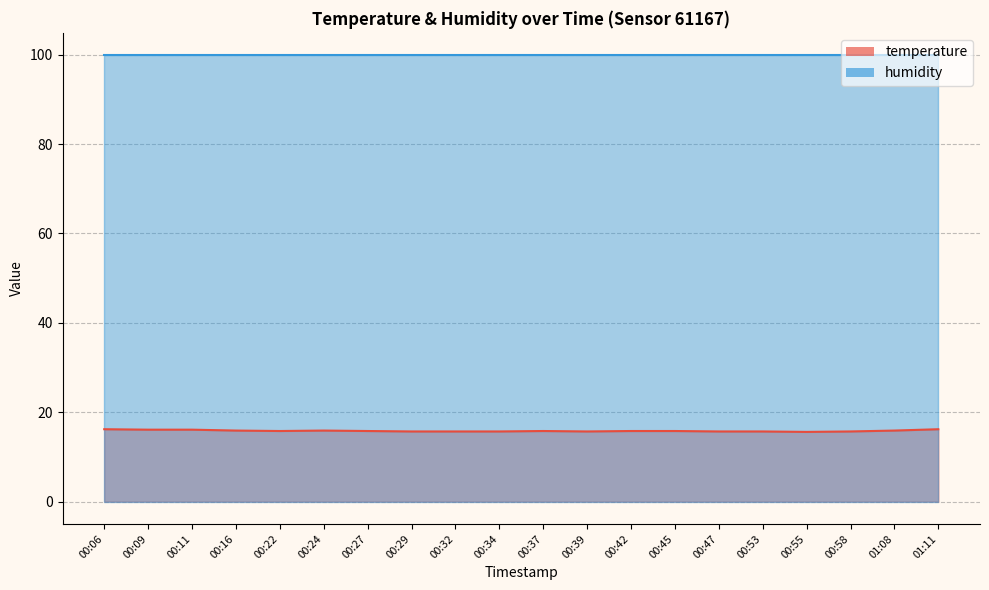

Does the chart display data point markers on the line(s)?

No